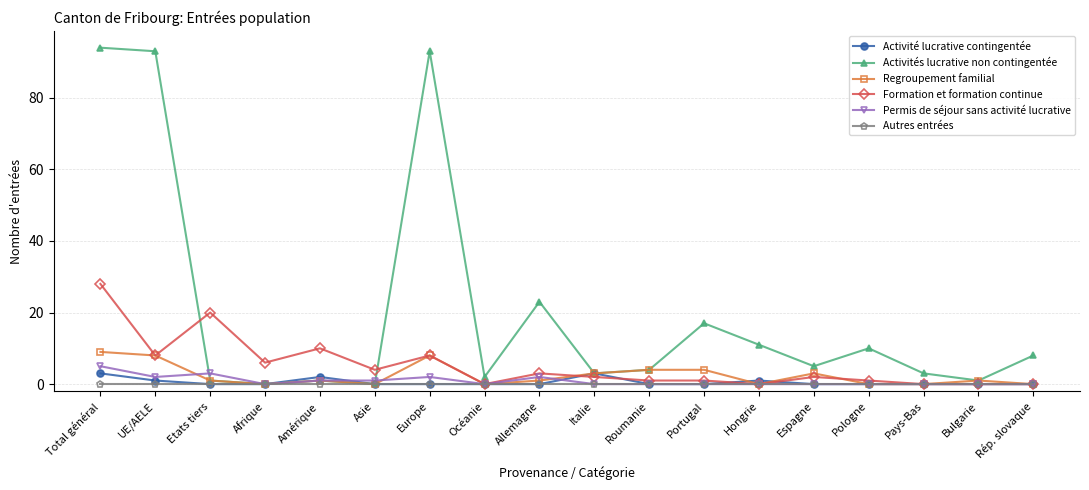

What position from the right is Pologne?

4